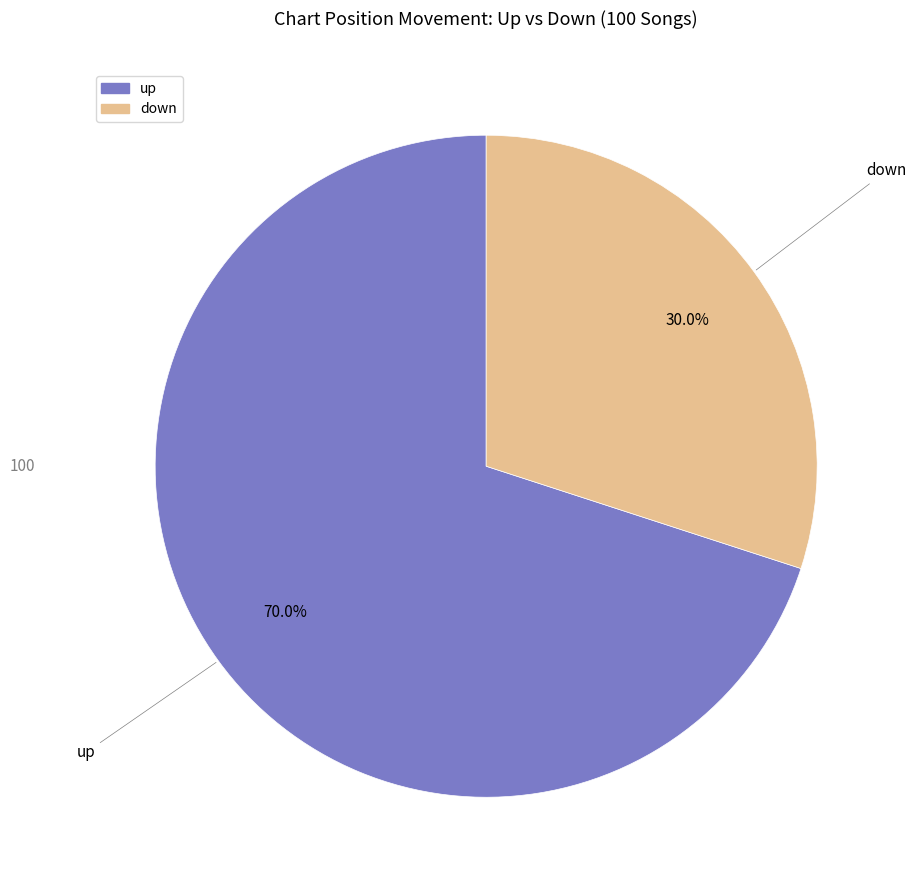

How many segments does this pie chart have?

2